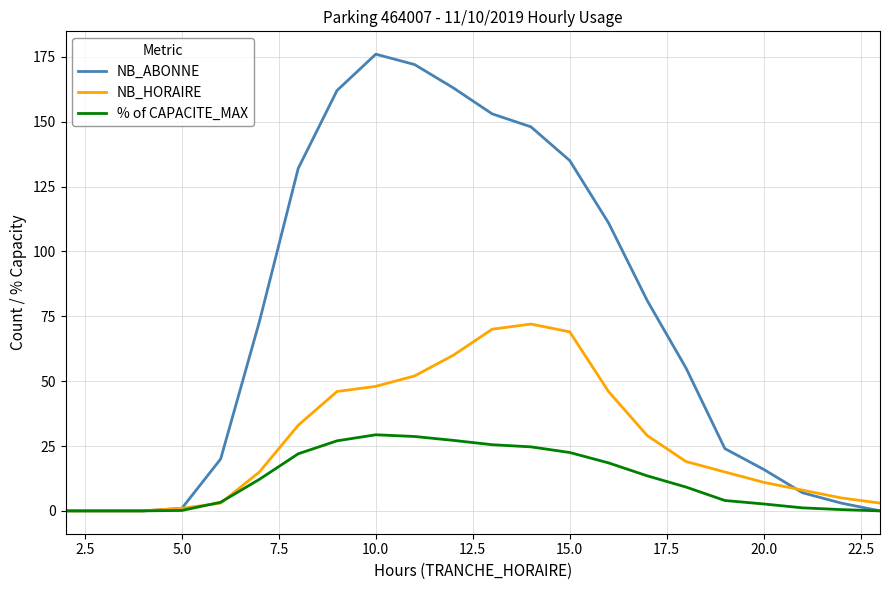

Does the chart have visible grid lines?

Yes